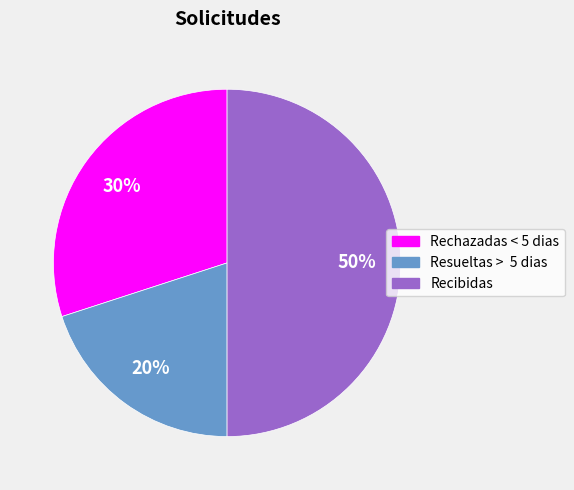

True or false: Rechazadas < 5 dias accounts for 39% of the total.

False